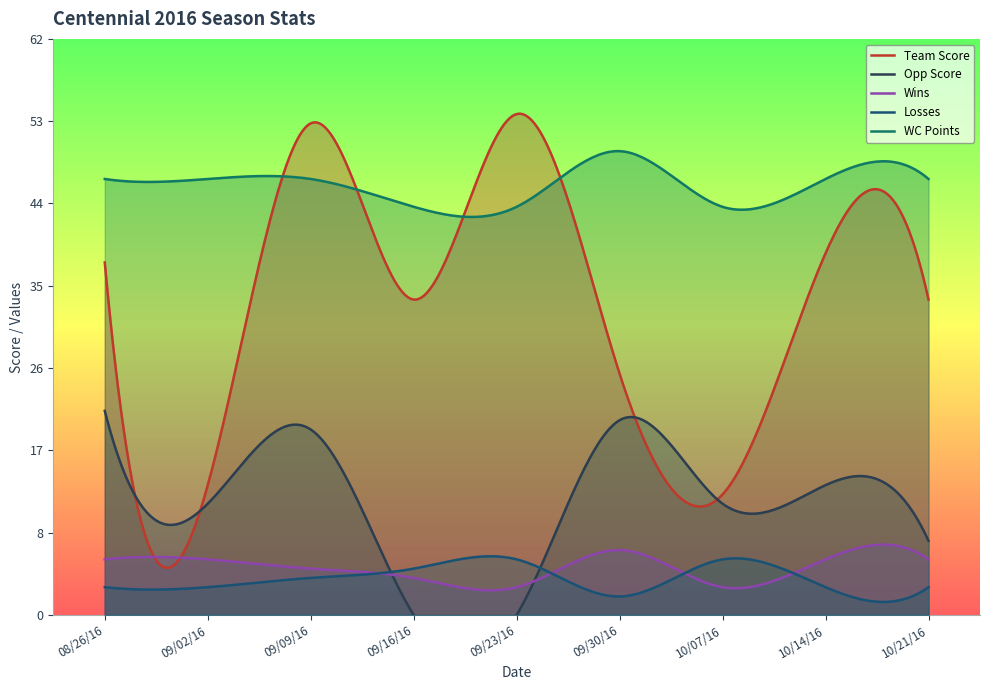

Reading left to right, what are all the values shown in this chart?

Team Score: 08/26/16=38	09/02/16=14	09/09/16=53	09/16/16=34	09/23/16=54	09/30/16=26	10/07/16=13	10/14/16=39	10/21/16=34
Opp Score: 08/26/16=22	09/02/16=12	09/09/16=20	09/16/16=0	09/23/16=0	09/30/16=21	10/07/16=12	10/14/16=14	10/21/16=8
Wins: 08/26/16=6	09/02/16=6	09/09/16=5	09/16/16=4	09/23/16=3	09/30/16=7	10/07/16=3	10/14/16=6	10/21/16=6
Losses: 08/26/16=3	09/02/16=3	09/09/16=4	09/16/16=5	09/23/16=6	09/30/16=2	10/07/16=6	10/14/16=3	10/21/16=3
WC Points: 08/26/16=47	09/02/16=47	09/09/16=47	09/16/16=44	09/23/16=44	09/30/16=50	10/07/16=44	10/14/16=47	10/21/16=47